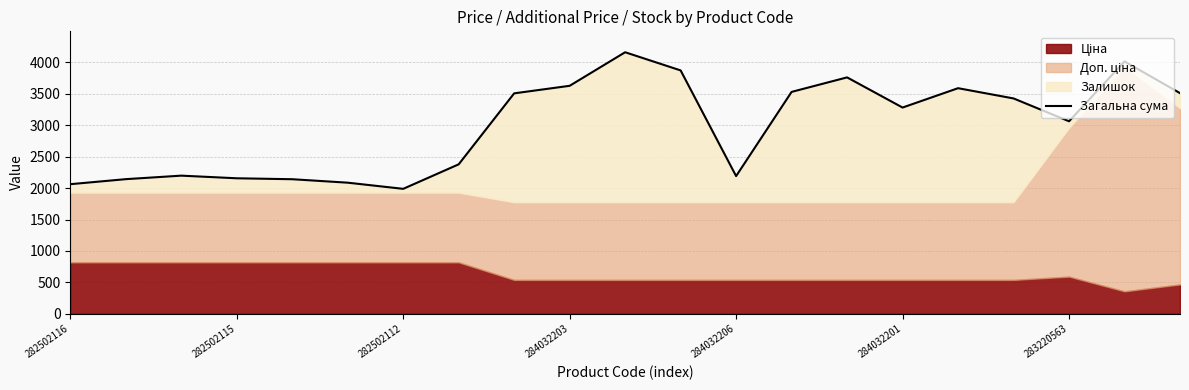

Reading right to left, list all the values displayed in this chart.

3511.9	4016.3	3064.2	3427.4	3590.4	3282.4	3762.4	3531.4	2191.4	3873.4	4162.4	3628.4	3508.4	2378.7	1988.7	2086.7	2141.7	2156.7	2198.7	2142.7	2062.7